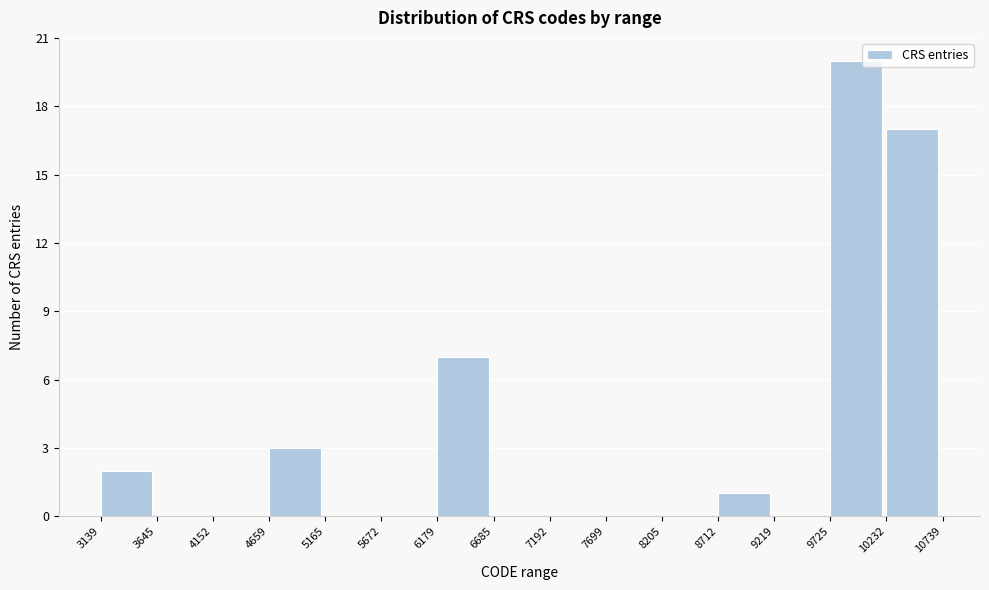

Over which range of the x-axis is the bar tallest?

9725 to 10232